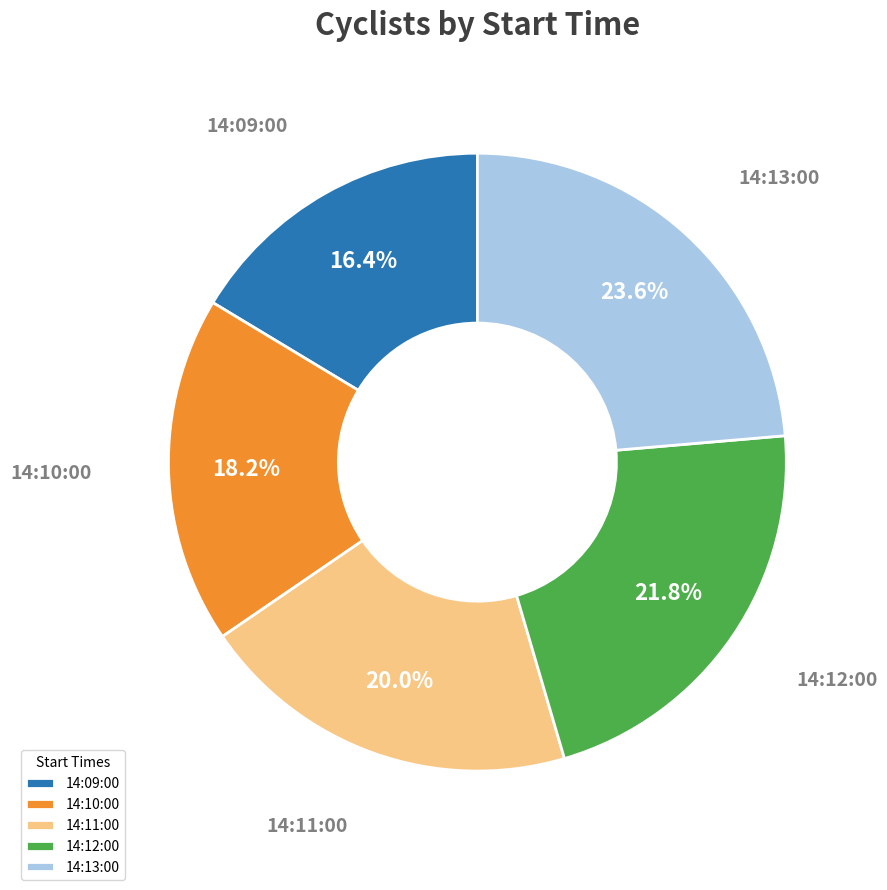

Is there any slice that represents more than half of the pie?

No